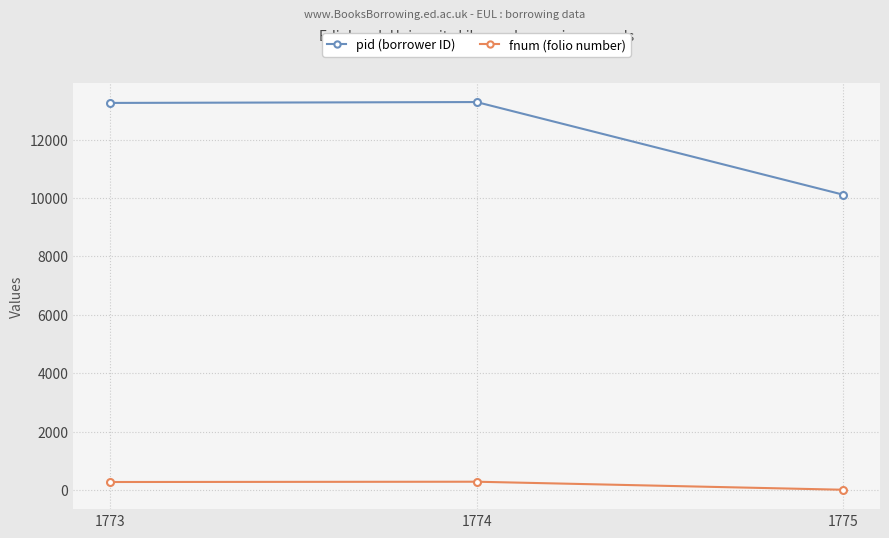

What is the difference between the maximum and minimum values in the pid (borrower ID) series?

3171